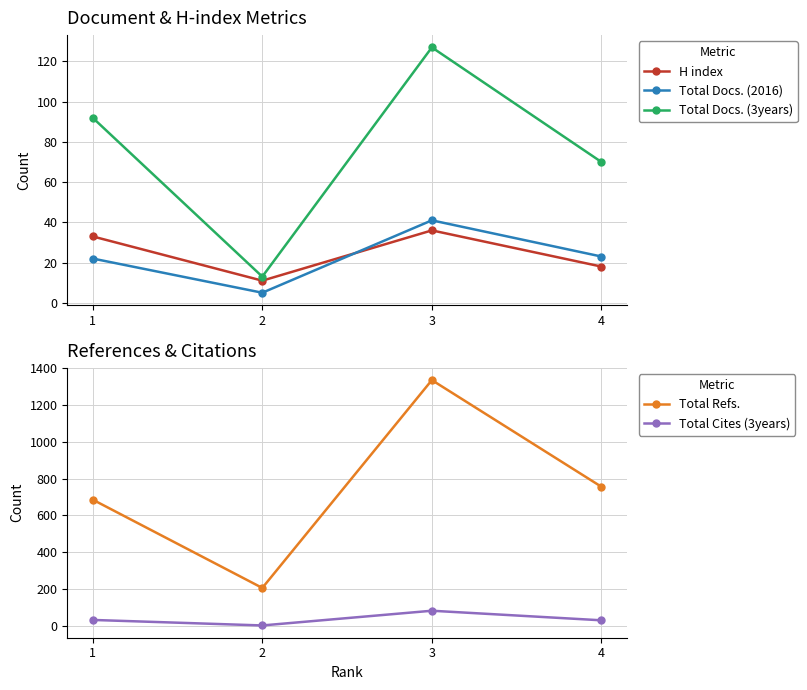

True or false: Total Refs. has a value of 52 at 2.

False